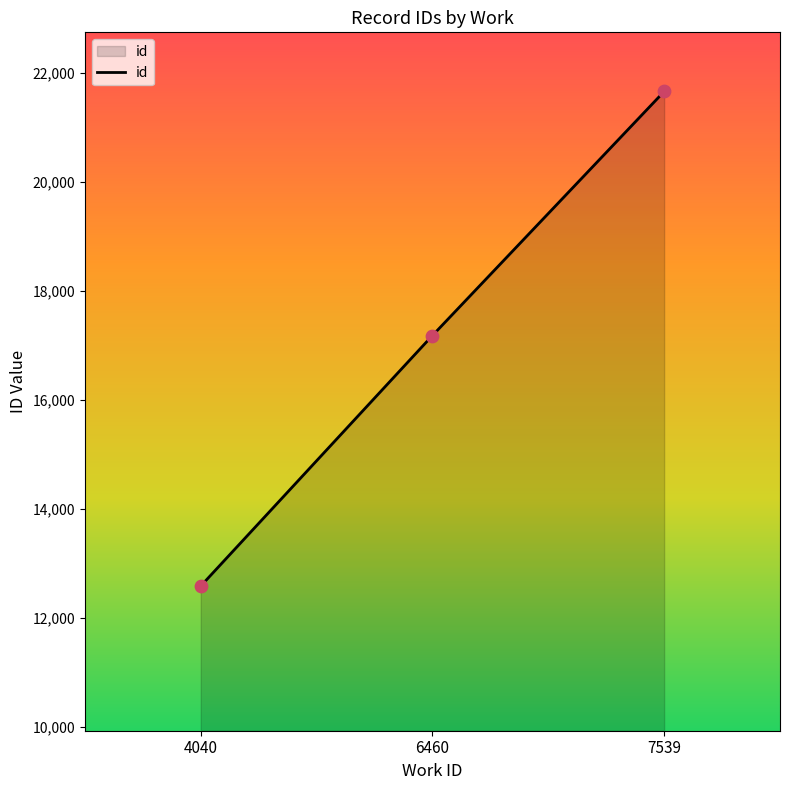

Which has a higher value, 6460 or 7539?

7539